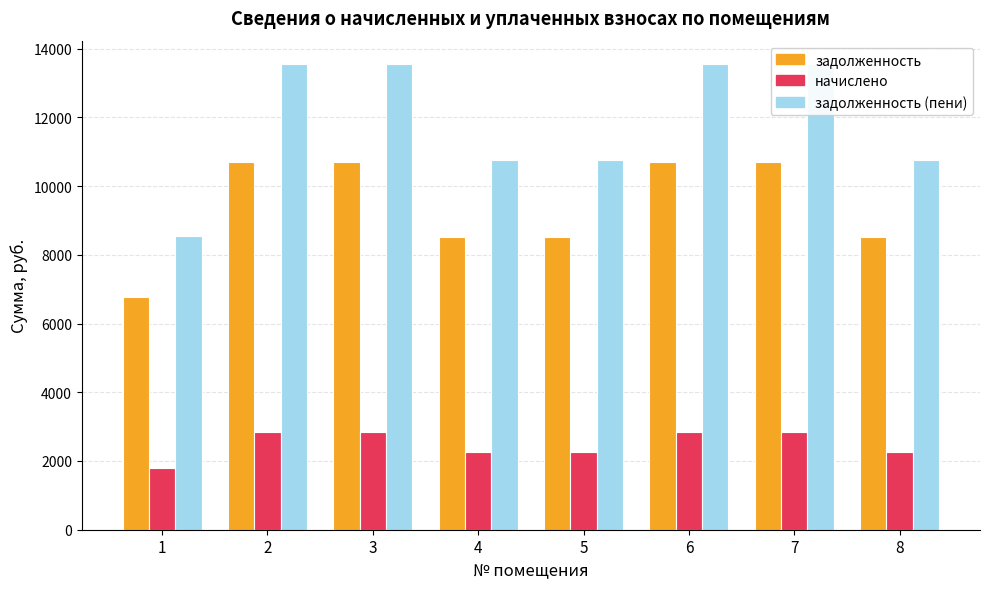

Count the number of data series in this chart.

3